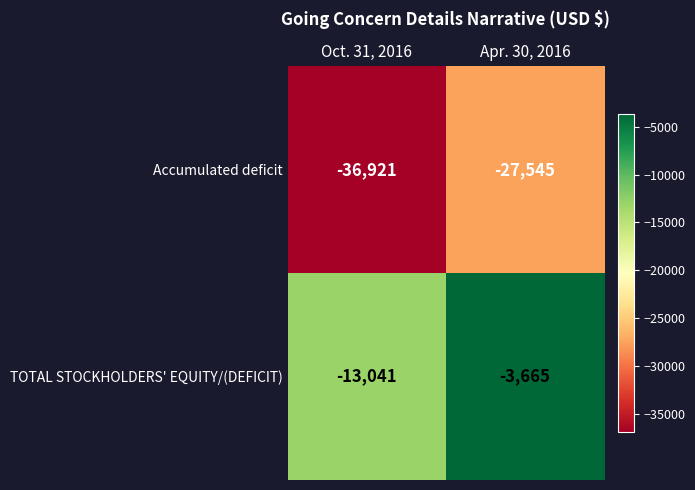

Which category has the lowest value across all series?

Oct. 31, 2016